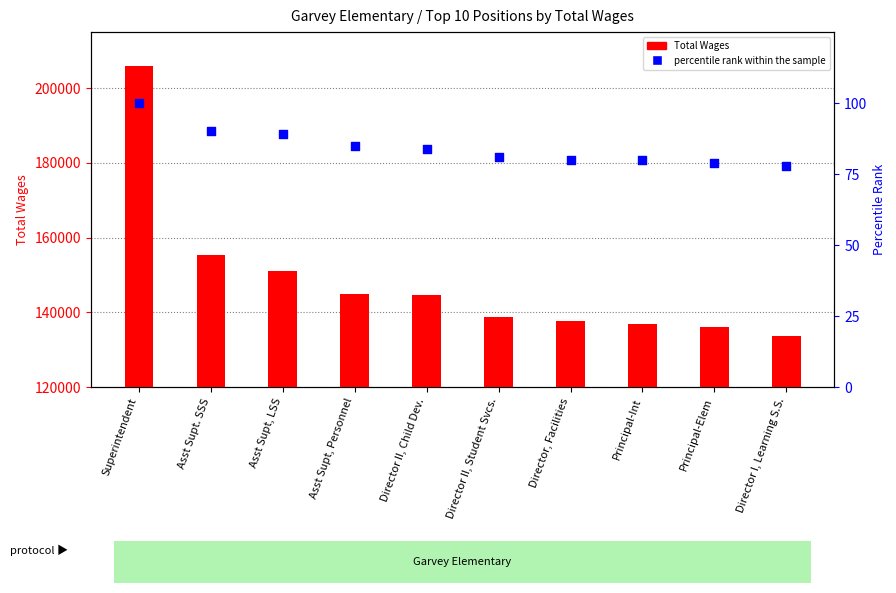

Is the value of Total Wages at Principal-Elem greater than the value of percentile rank within the sample at Director, Facilities?

Yes